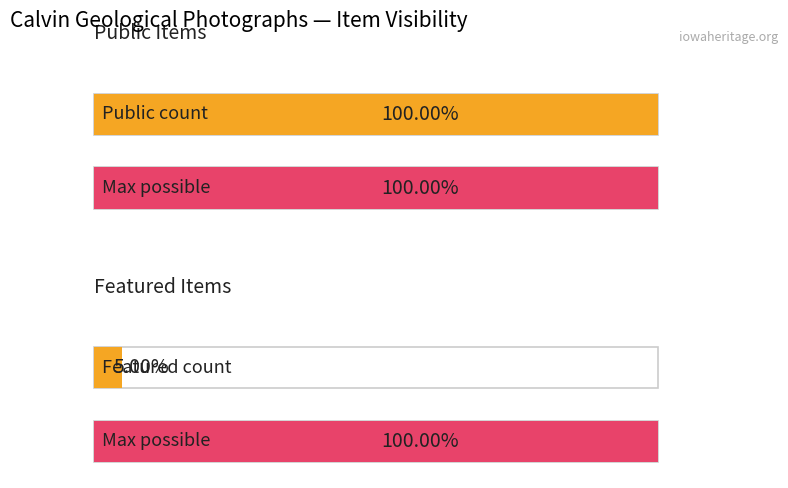

Does the chart contain any negative values?

No